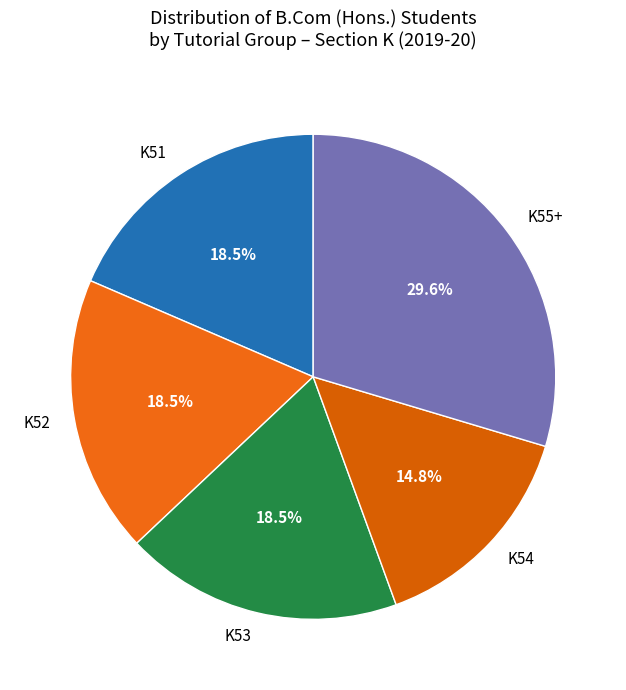

To the nearest percent, what is the average slice percentage?

20%